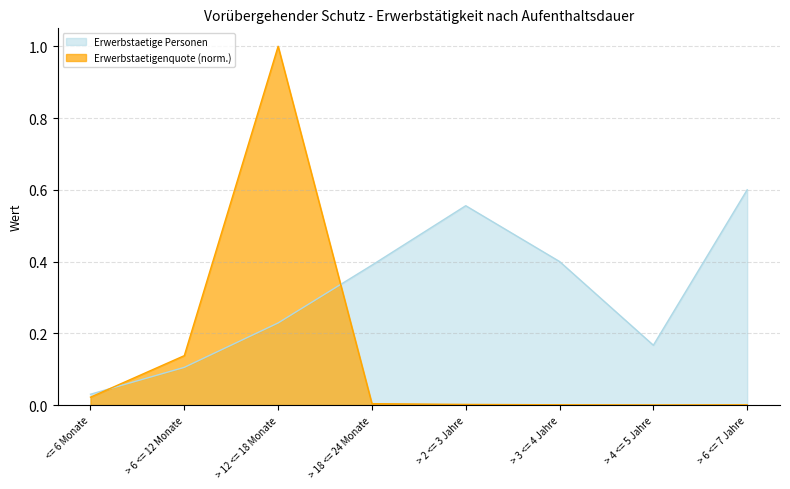

Is it true that Erwerbstaetigenquote equals 0.4 at > 3 <= 4 Jahre?

True